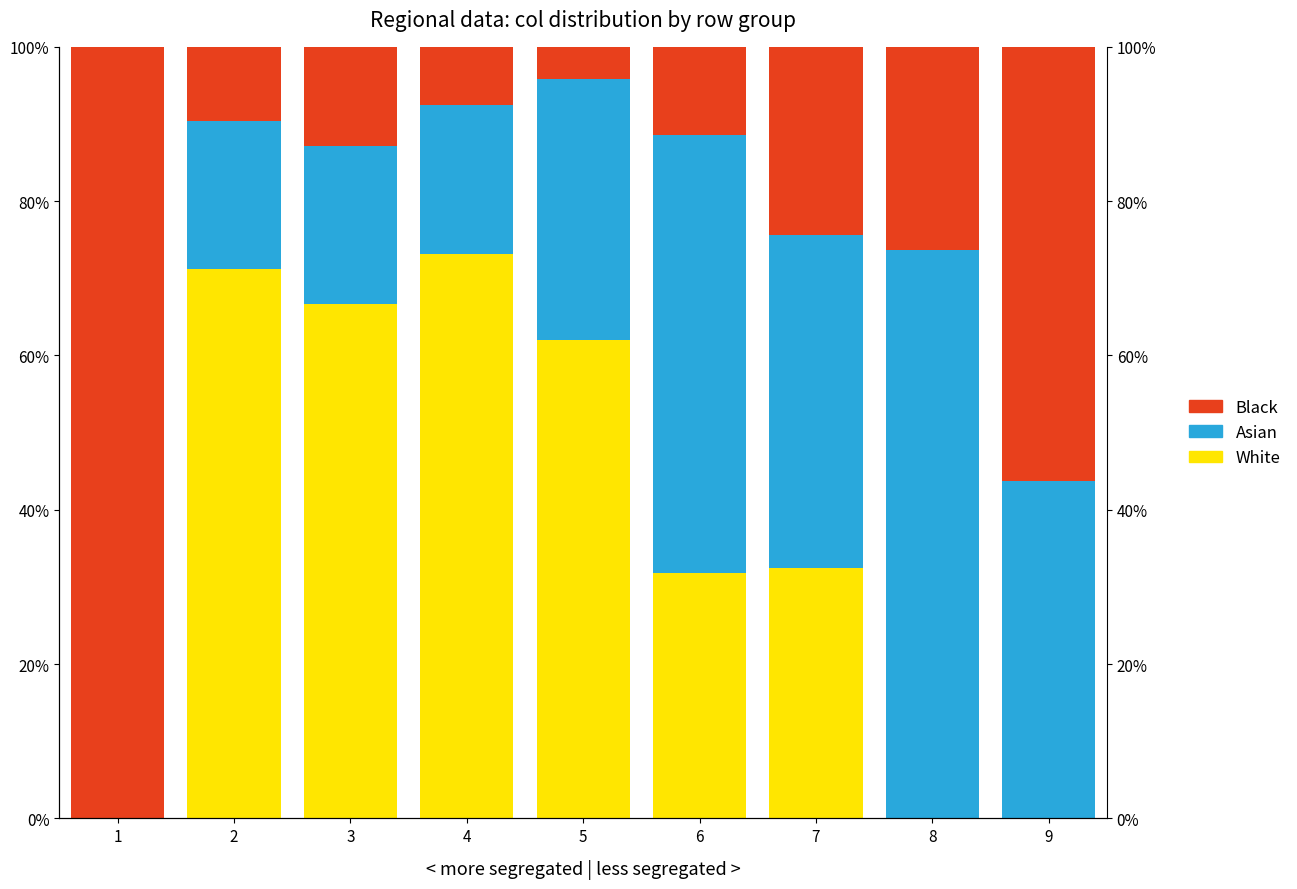

Reading left to right, extract all data points from this chart.

White: 0.0	0.7	0.7	0.7	0.6	0.3	0.3	0.0	0.0
Asian: 0.0	0.2	0.2	0.2	0.3	0.6	0.4	0.7	0.4
Black: 1.0	0.1	0.1	0.1	0.0	0.1	0.2	0.3	0.6